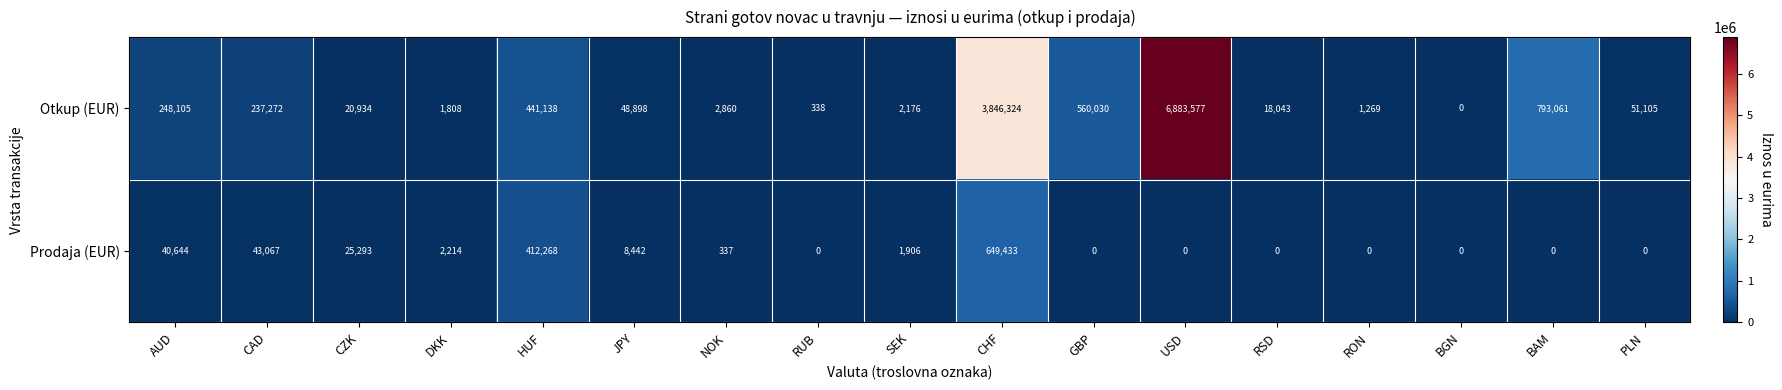

Rank the series at JPY from highest to lowest value.

Otkup (EUR), Prodaja (EUR)